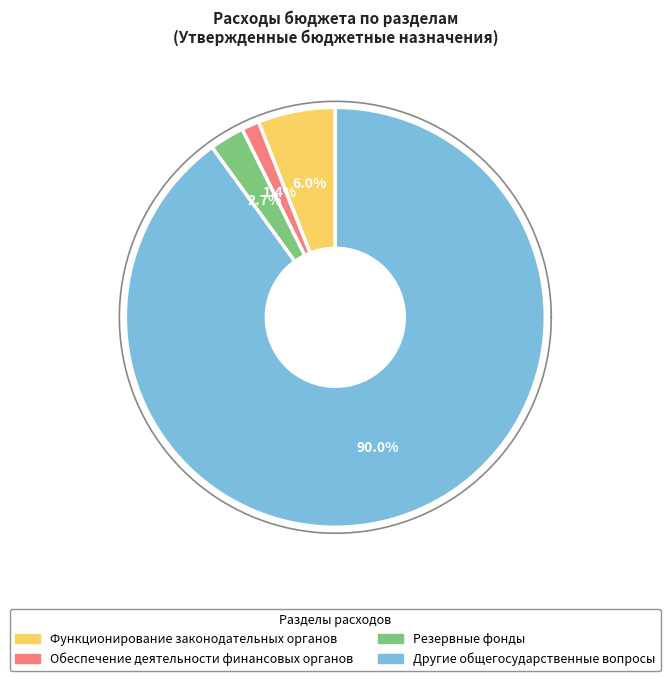

Which category has the smallest portion of the pie?

Обеспечение деятельности финансовых органов